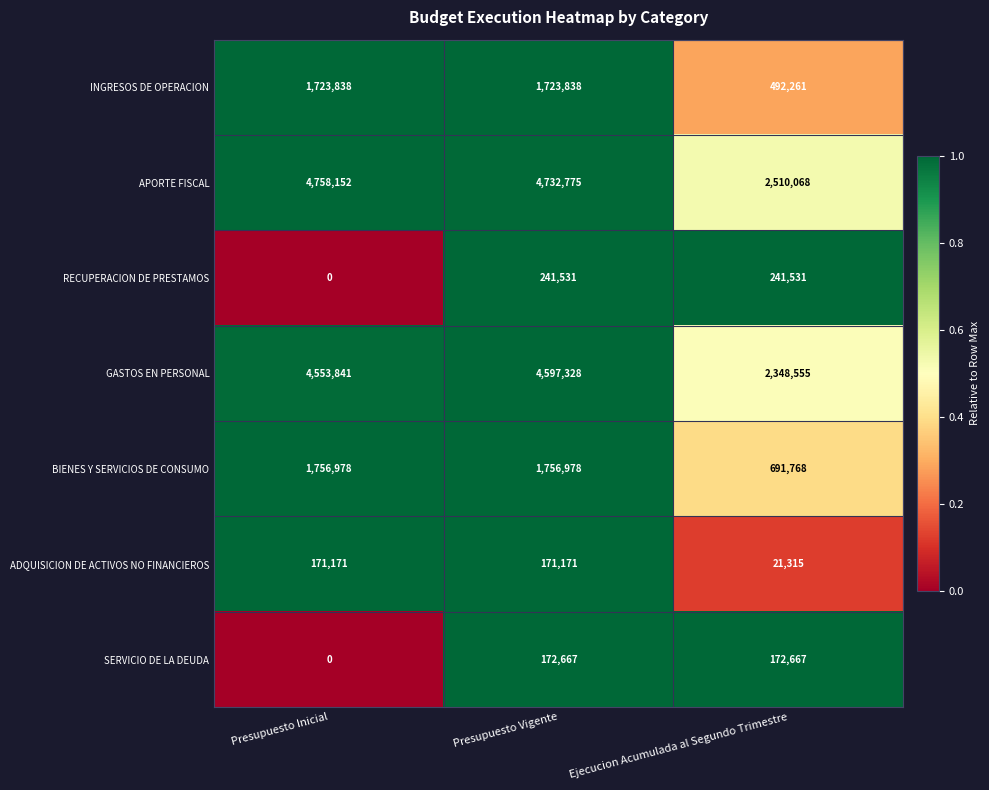

Reading right to left, extract all data points from this chart.

INGRESOS DE OPERACION: Ejecucion Acumulada al Segundo Trimestre=492261	Presupuesto Vigente=1723838	Presupuesto Inicial=1723838
APORTE FISCAL: Ejecucion Acumulada al Segundo Trimestre=2510068	Presupuesto Vigente=4732775	Presupuesto Inicial=4758152
RECUPERACION DE PRESTAMOS: Ejecucion Acumulada al Segundo Trimestre=241531	Presupuesto Vigente=241531	Presupuesto Inicial=0
GASTOS EN PERSONAL: Ejecucion Acumulada al Segundo Trimestre=2348555	Presupuesto Vigente=4597328	Presupuesto Inicial=4553841
BIENES Y SERVICIOS DE CONSUMO: Ejecucion Acumulada al Segundo Trimestre=691768	Presupuesto Vigente=1756978	Presupuesto Inicial=1756978
ADQUISICION DE ACTIVOS NO FINANCIEROS: Ejecucion Acumulada al Segundo Trimestre=21315	Presupuesto Vigente=171171	Presupuesto Inicial=171171
SERVICIO DE LA DEUDA: Ejecucion Acumulada al Segundo Trimestre=172667	Presupuesto Vigente=172667	Presupuesto Inicial=0